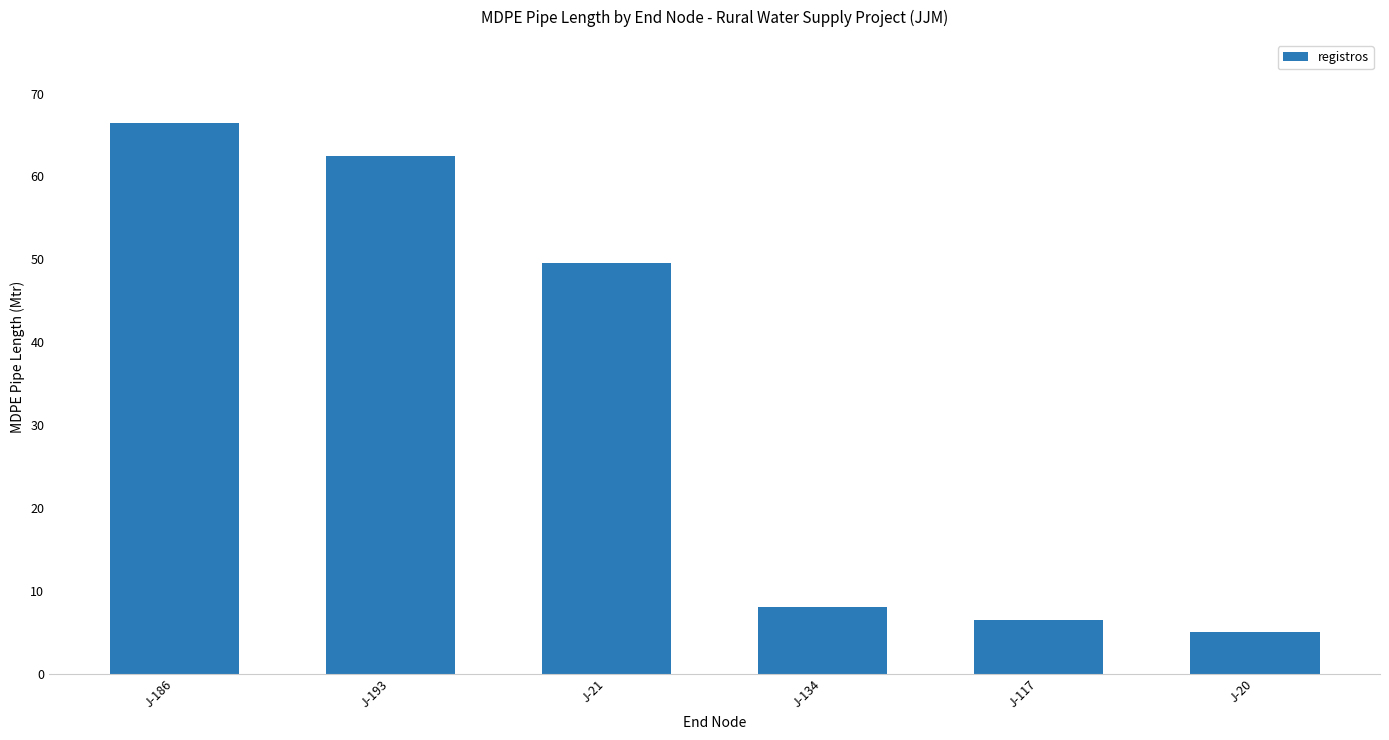

At which label is the value closest to 35?

J-21